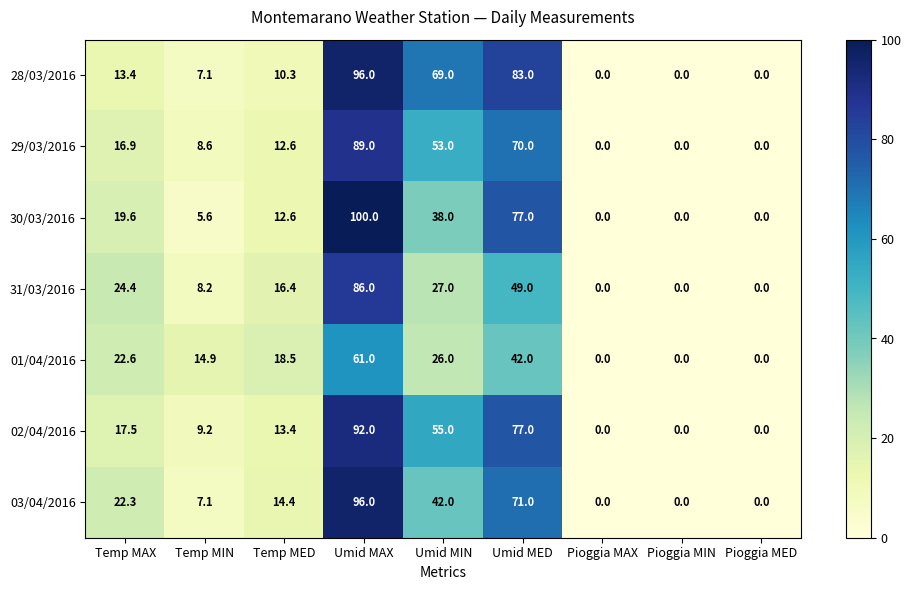

Which series changed the most between Temp MIN and Temp MED?

31/03/2016